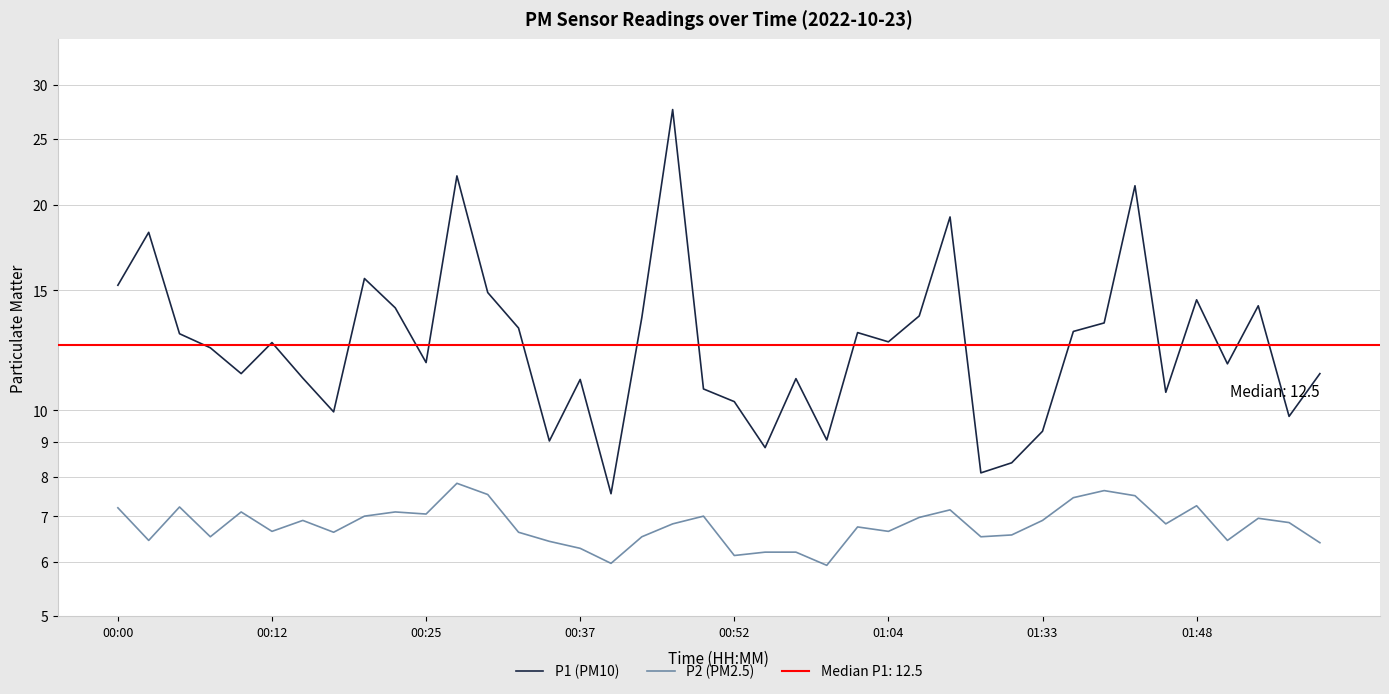

Rank the series at 00:12 from lowest to highest value.

P2 (PM2.5), P1 (PM10)